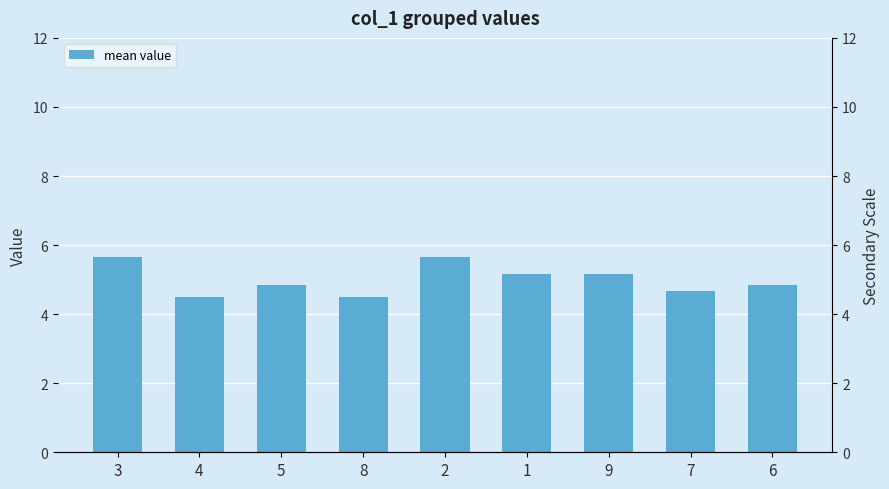

Rank the categories by value from lowest to highest.

4, 8, 7, 5, 6, 1, 9, 3, 2